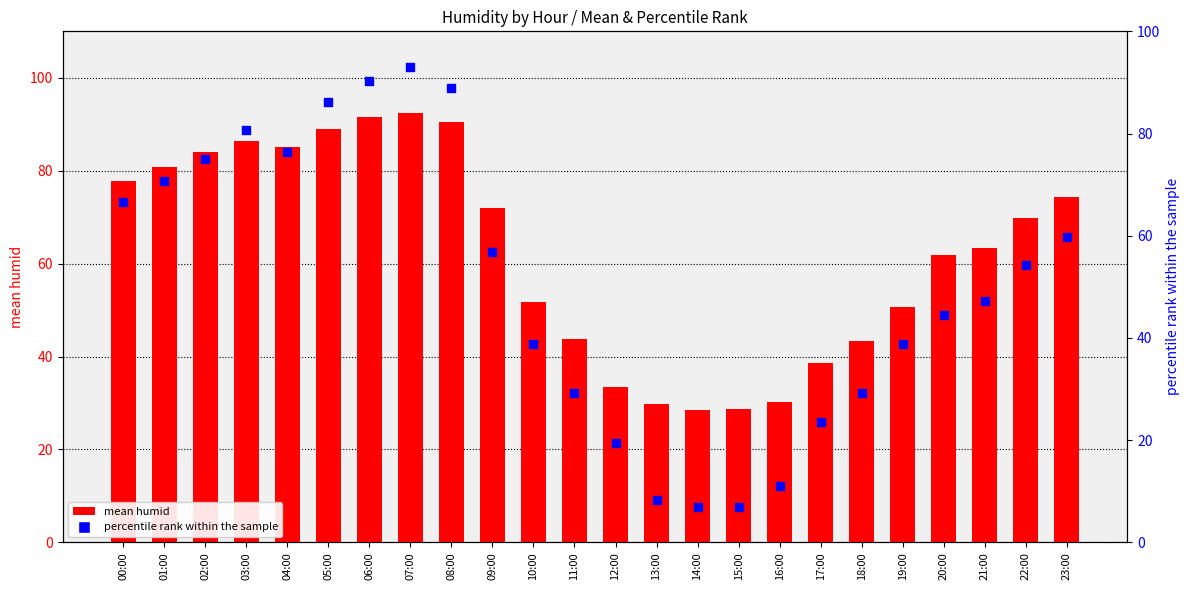

Which series has the largest total across all categories?

mean humid